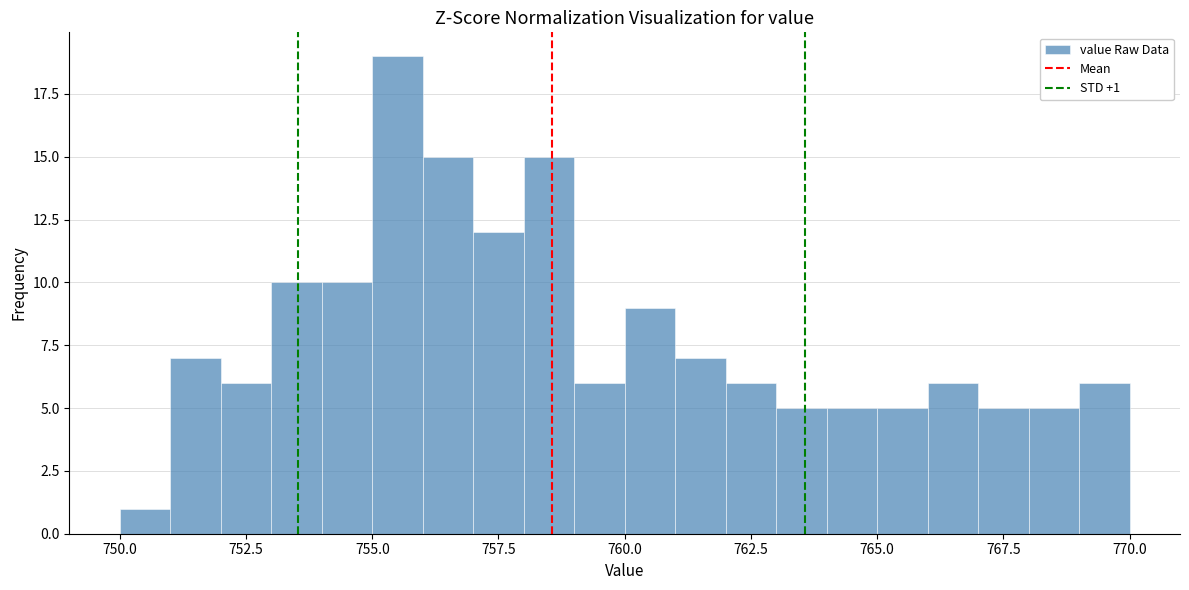

Read against the x-axis, roughly where is the centre of the tallest bar?

755.5